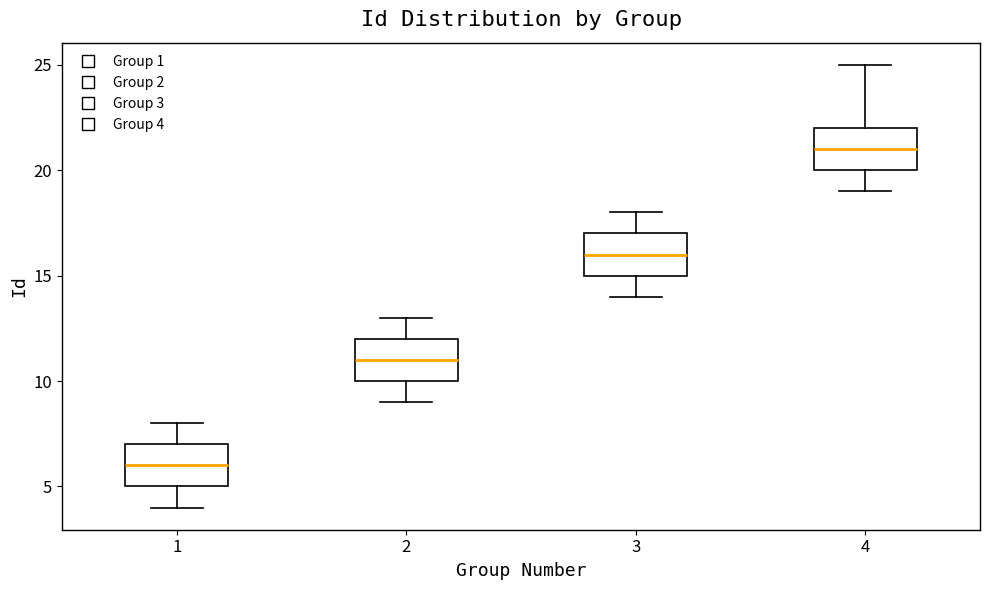

Reading left to right, read every box against the y-axis: the position of its median line, the range the box covers, and the ends of its whiskers. The values are not printed on the chart, so give them approximately, as read against the axis.

1: median 6, box 5 to 7, whiskers 4 to 8
2: median 11, box 10 to 12, whiskers 9 to 13
3: median 16, box 15 to 17, whiskers 14 to 18
4: median 21, box 20 to 22, whiskers 19 to 25